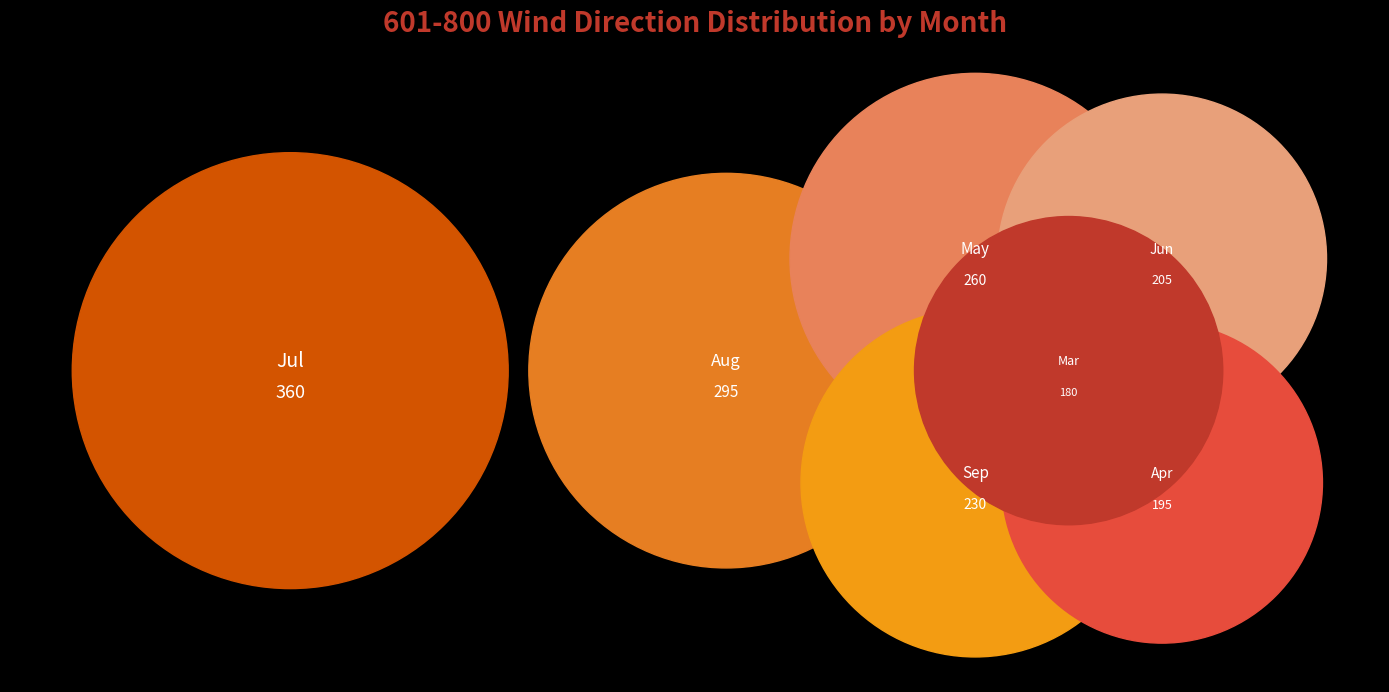

Which category has the smallest portion of the pie?

Mar-3